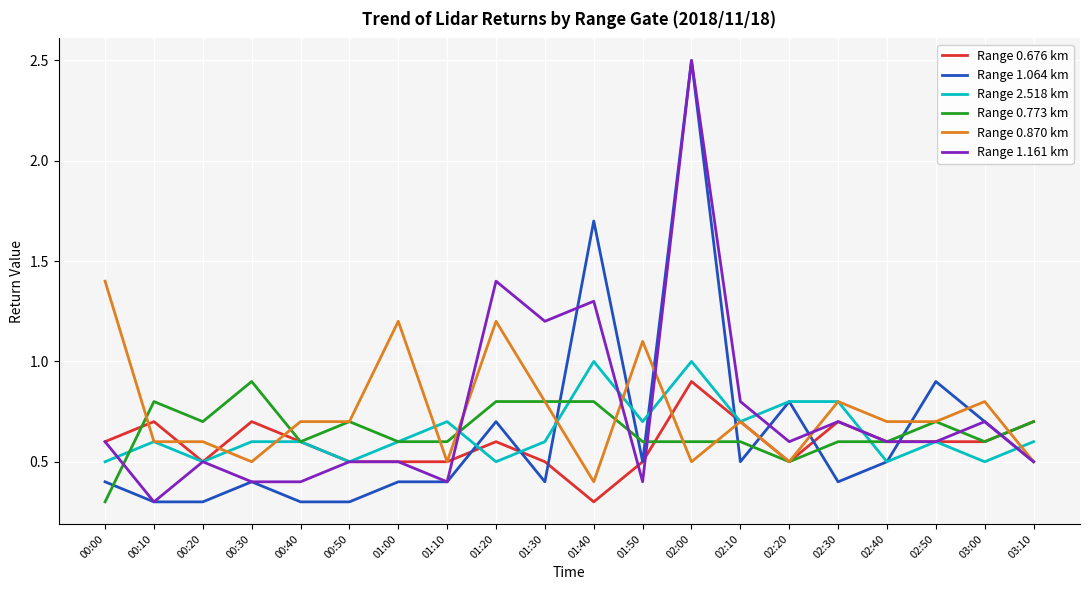

True or false: Range 1.161 km and Range 0.870 km cross at least once.

True